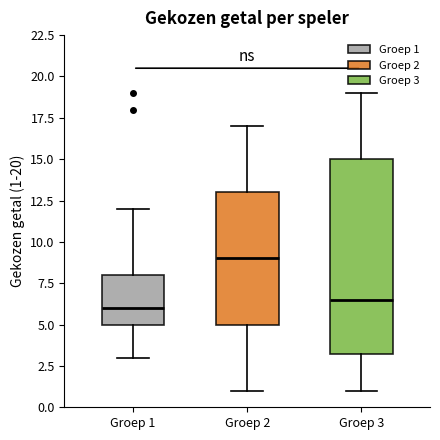

Reading left to right, transcribe this box plot: for each box, give where its median line is, the range the box spans, and where its two whiskers end, as read against the y-axis. The values are not printed on the chart, so give them approximately, as read against the axis.

Groep 1: median 6.0, box 5.0 to 8.0, whiskers 3.0 to 12.0
Groep 2: median 9.0, box 5.0 to 13.0, whiskers 1.0 to 17.0
Groep 3: median 6.5, box 3.5 to 15.0, whiskers 1.0 to 19.0